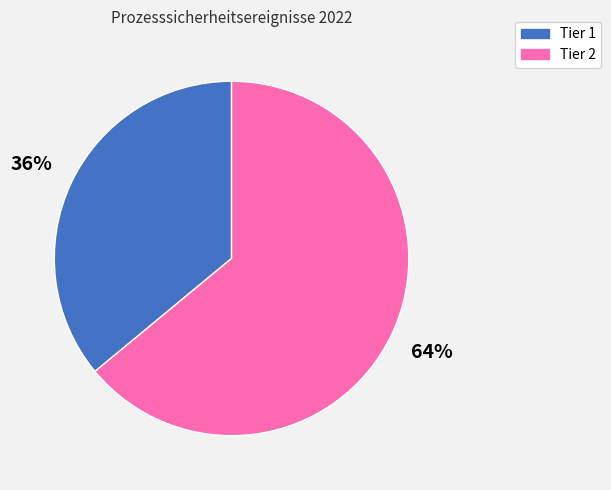

To the nearest percent, what is the average slice percentage?

50%